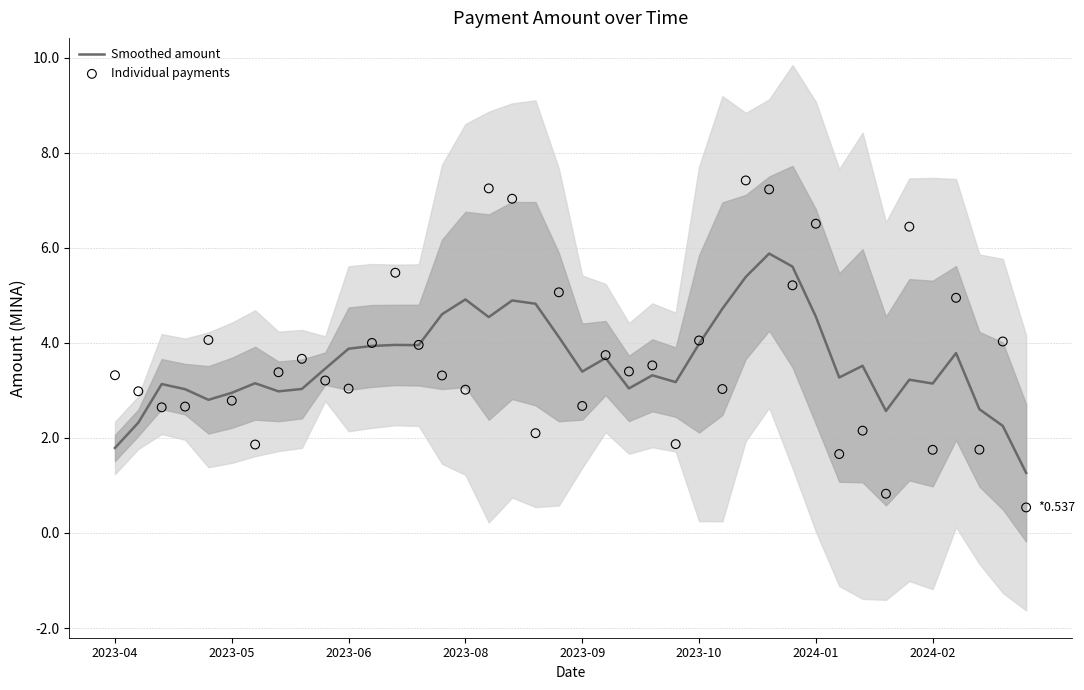

What is the total value across all series at 31?

4.9